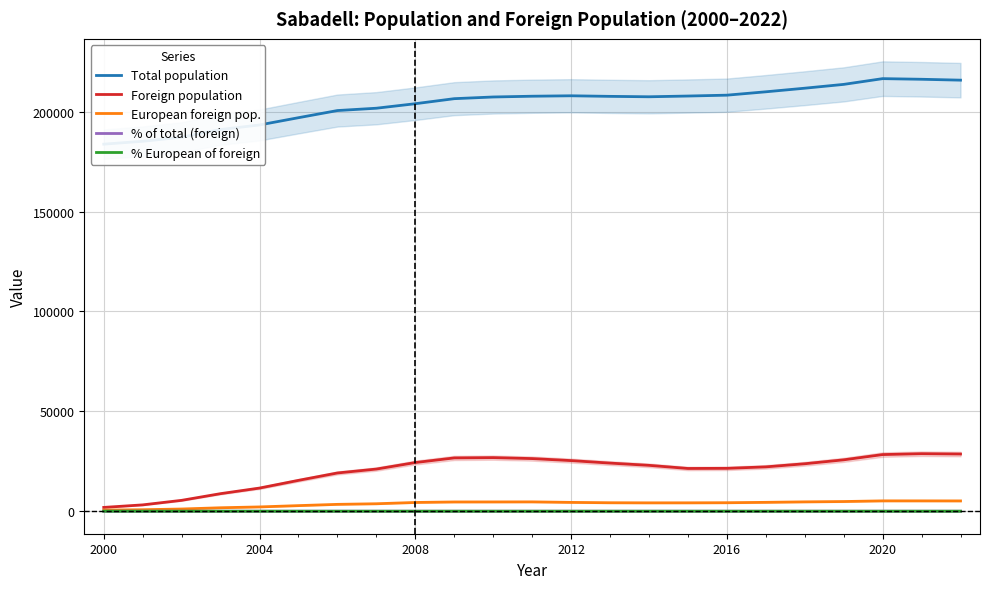

What is the value of the % European of foreign point at the 1st from the left?

30.4